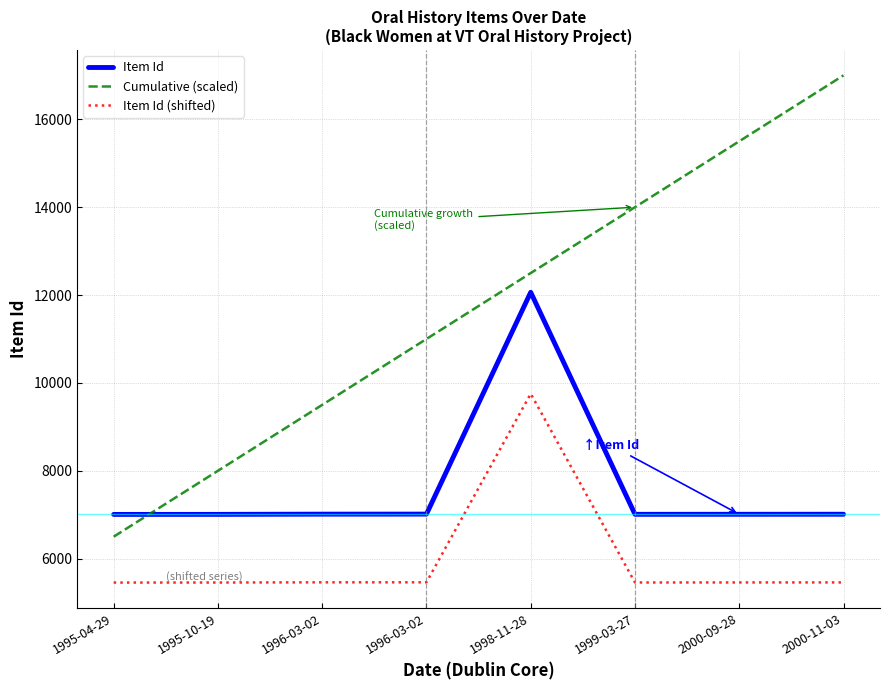

What is the average value of the Item Id (shifted) series?

5995.6